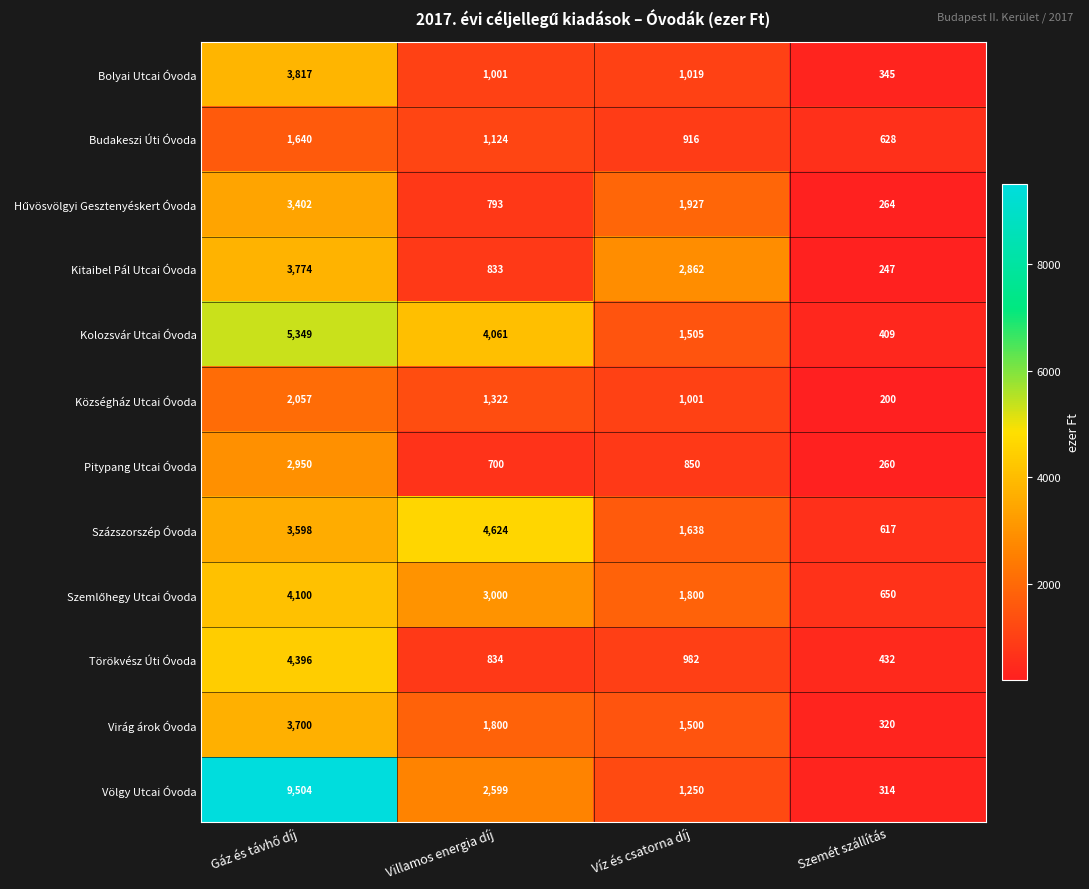

Is it true that Bolyai Utcai Óvoda equals 1019 at Víz és csatorna díj?

True